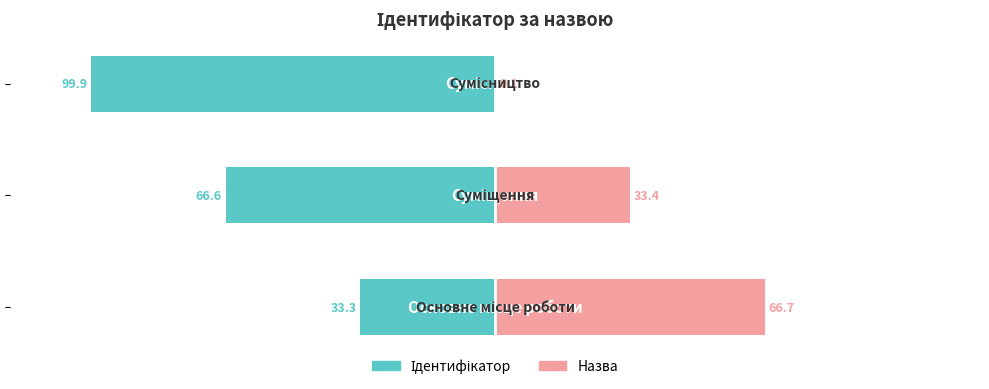

What is the value of the Ідентифікатор bar at the 1st from the left?

-33.3